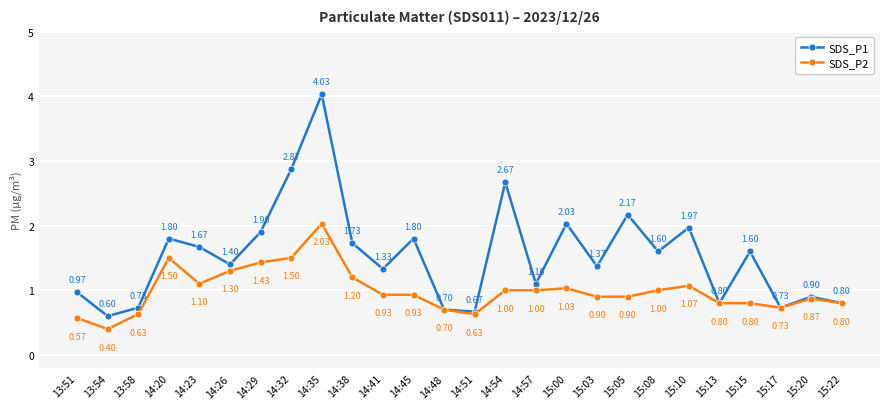

Which series changed the most between 13:51 and 15:13?

SDS_P2